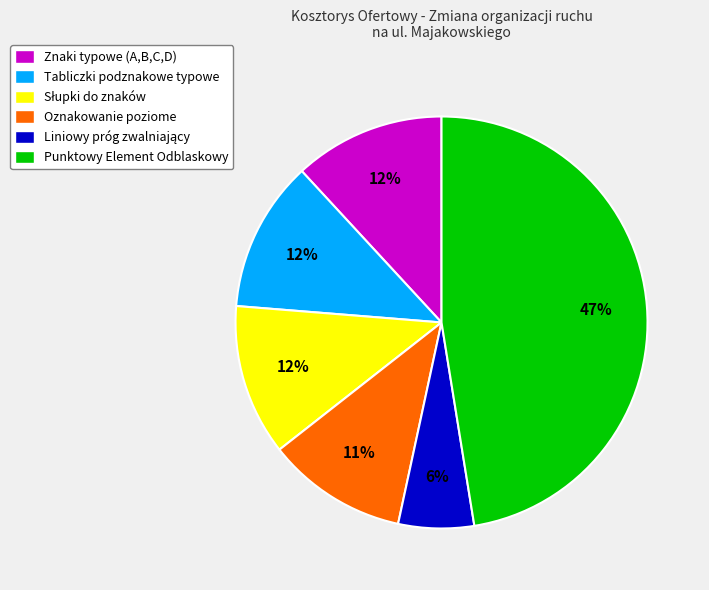

How many slices are in this pie chart?

6